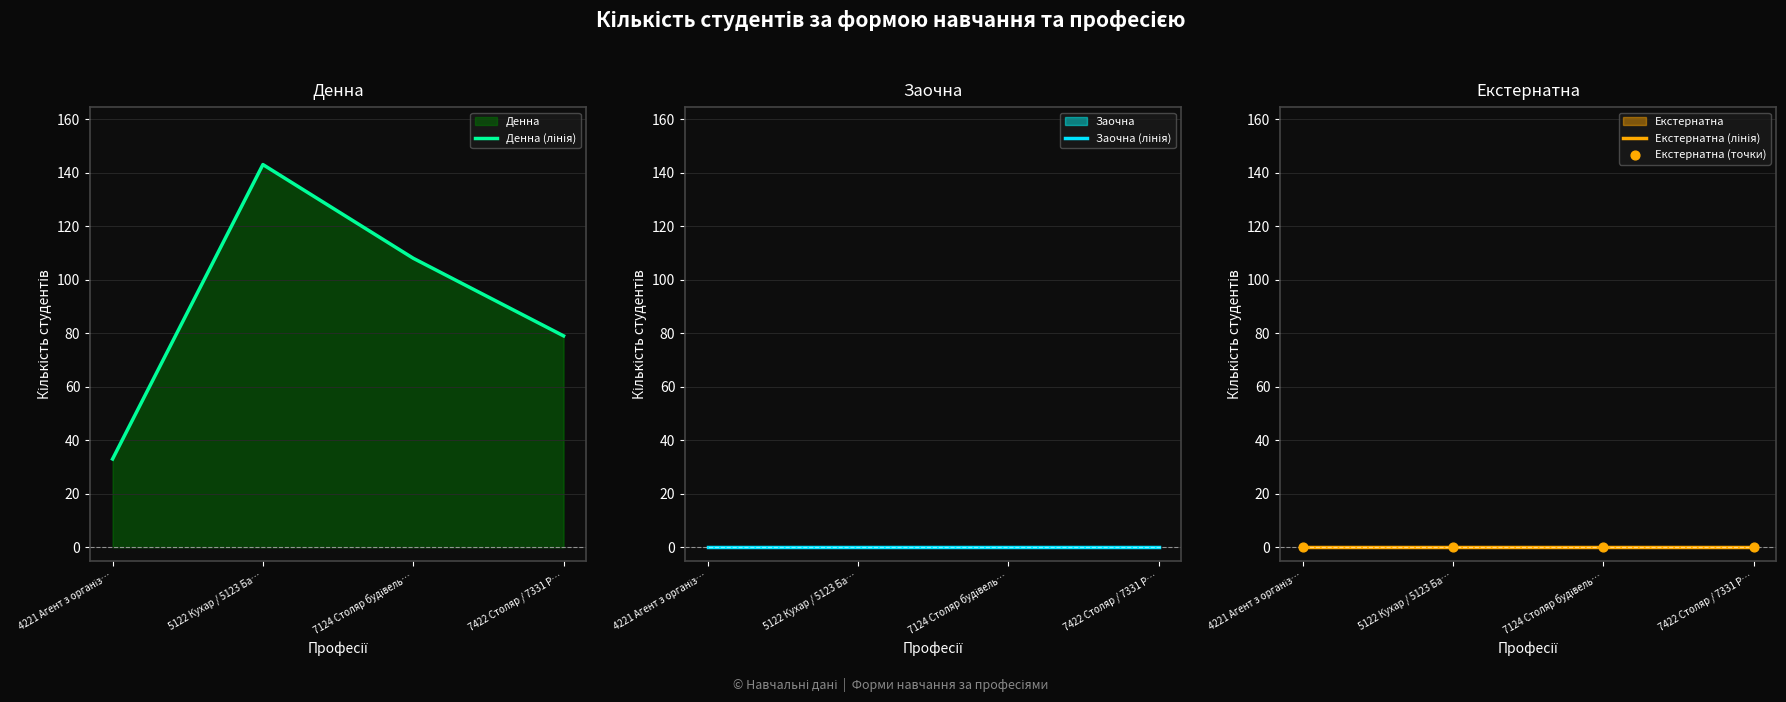

Which series reaches the minimum Y coordinate?

Заочна (лінія)